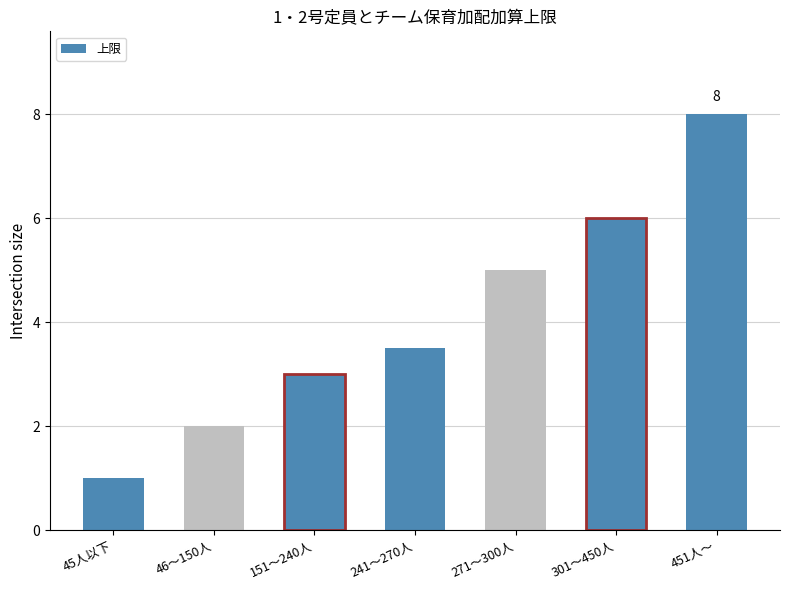

What is the minimum value shown in the chart?

1.0